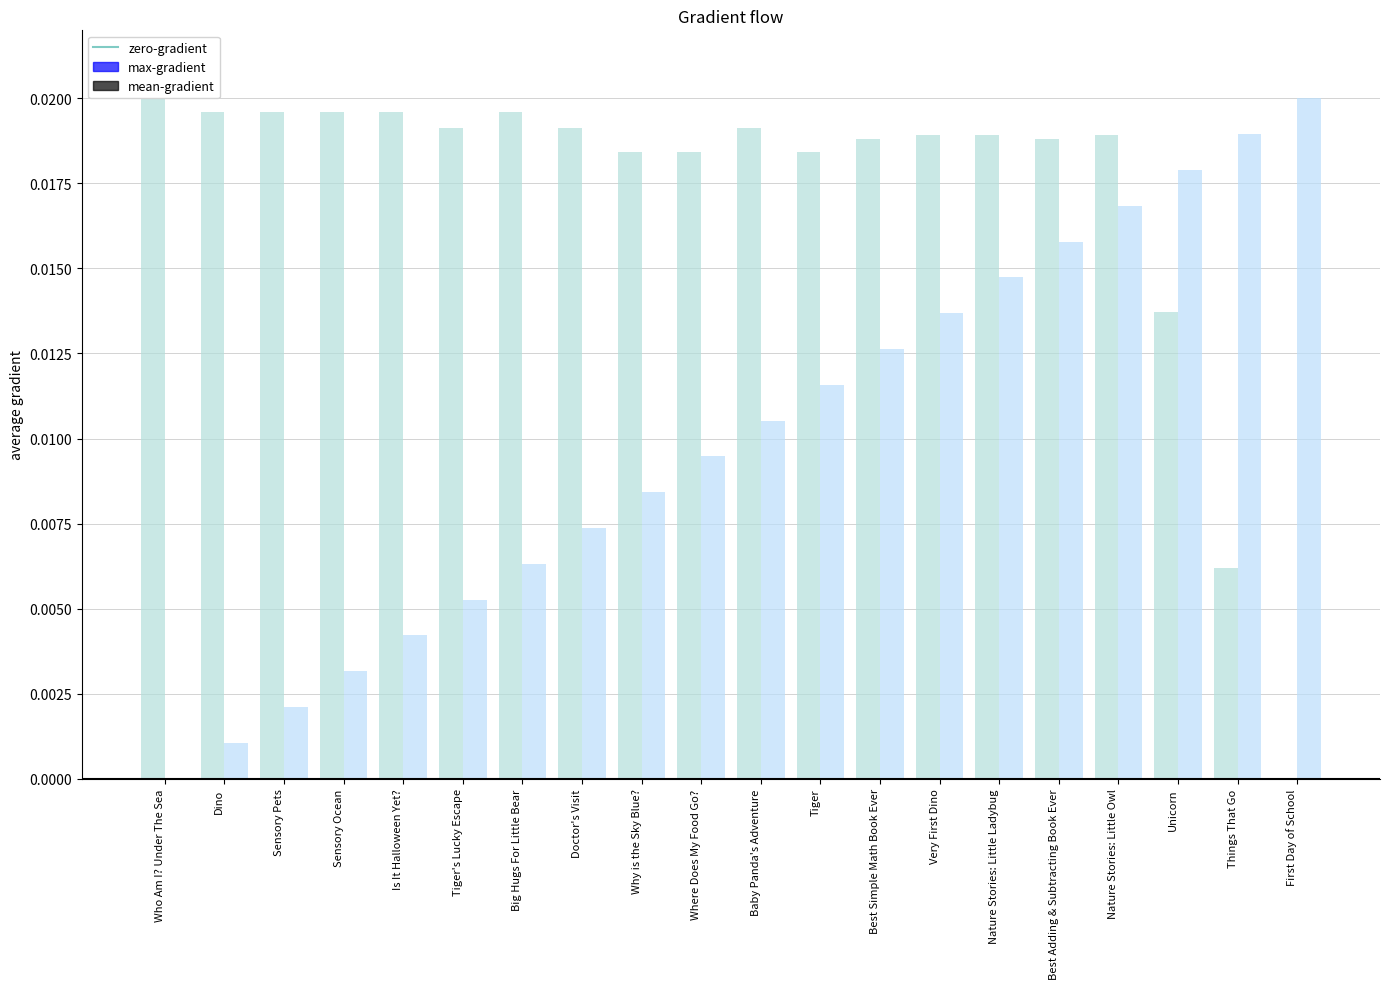

Is the value of max-gradient at Sensory Pets greater than the value of mean-gradient at Tiger's Lucky Escape?

Yes